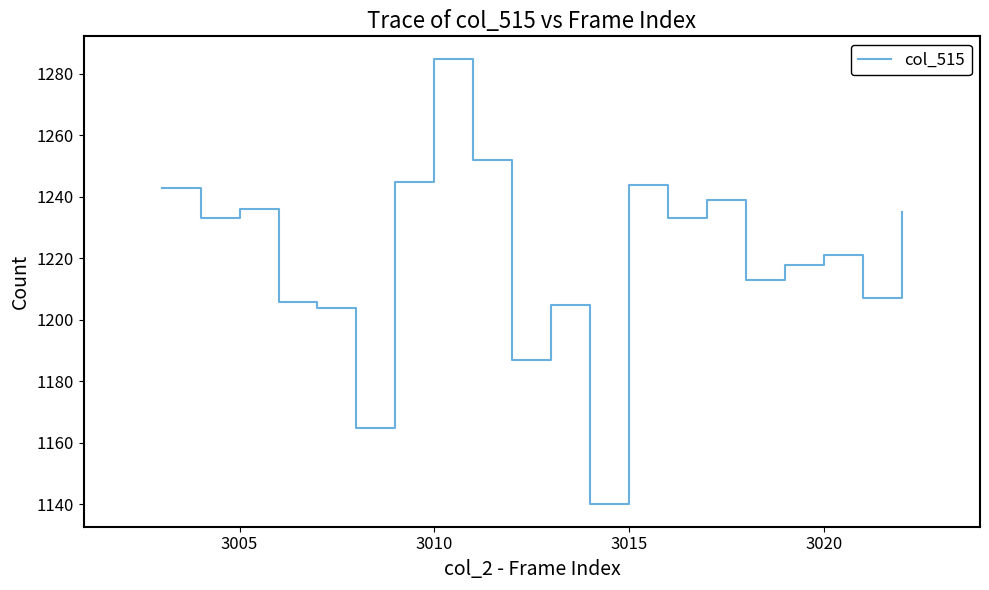

Reading left to right, extract all data points from this chart.

1243	1233	1236	1206	1204	1165	1245	1285	1252	1187	1205	1140	1244	1233	1239	1213	1218	1221	1207	1235